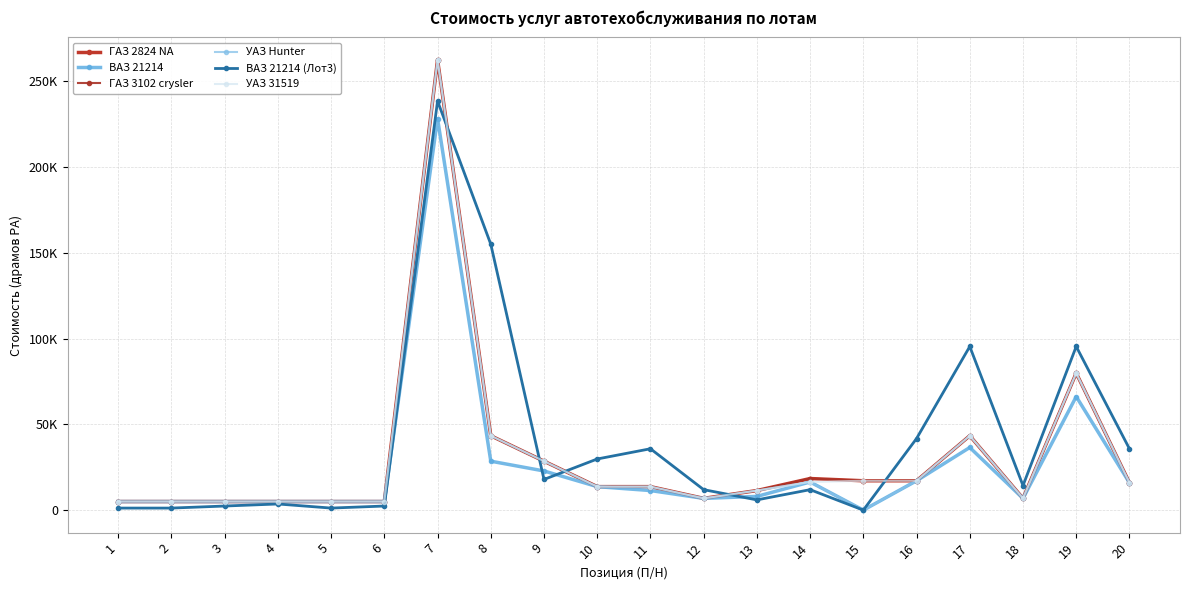

Which series has the largest total across all categories?

ВАЗ 21214 (Лот3)